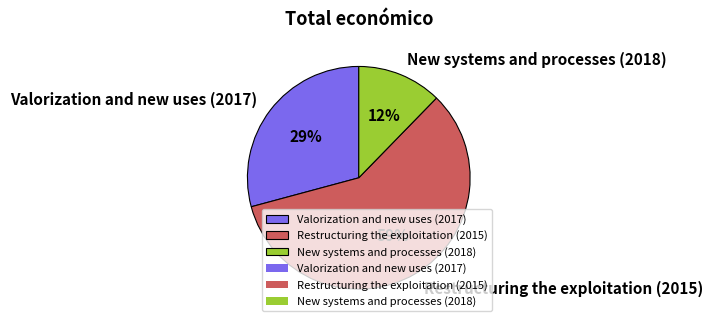

To the nearest percent, what percentage of the pie is Restructuring the exploitation (2015)?

59%